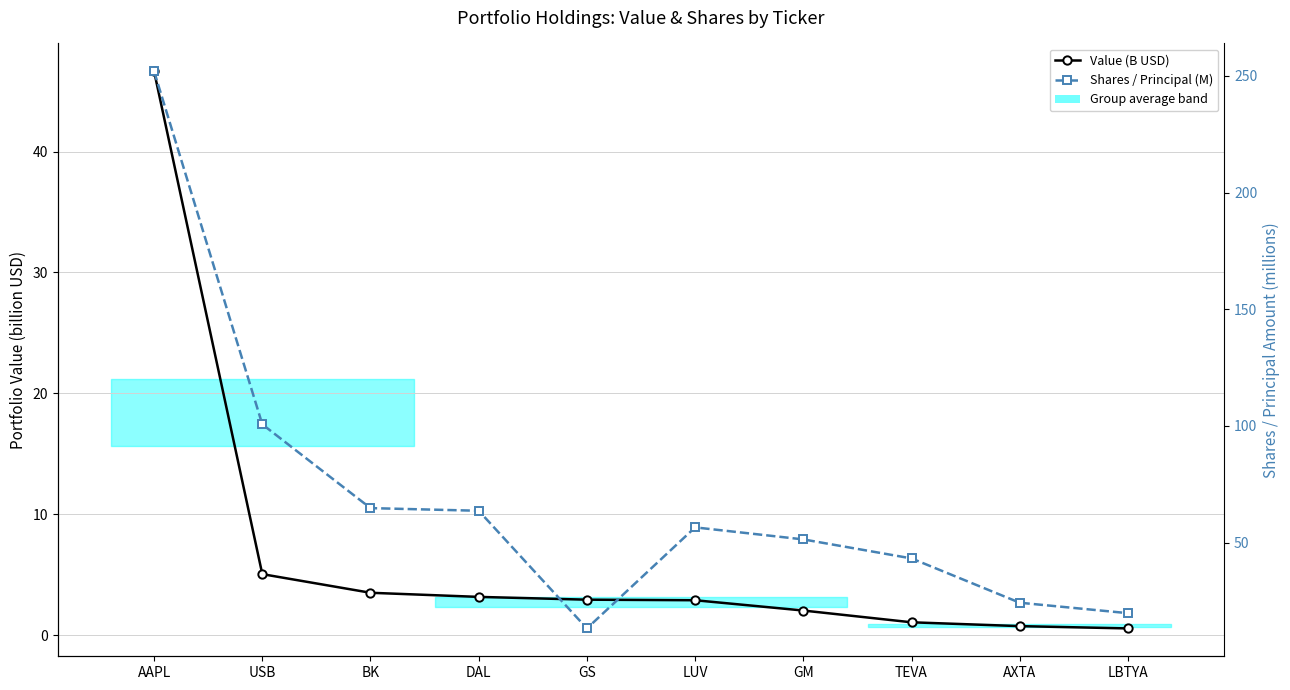

Reading right to left, list all the values displayed in this chart.

Value (B USD): 0.5	0.7	1.1	2.0	2.9	2.9	3.2	3.5	5.0	46.6
Shares / Principal (M): 19.8	24.3	43.2	51.4	56.5	13.3	63.7	64.8	100.7	252.0